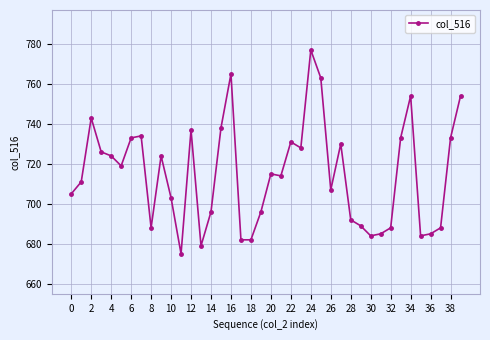

What is the value of the 18th point from the left?

682